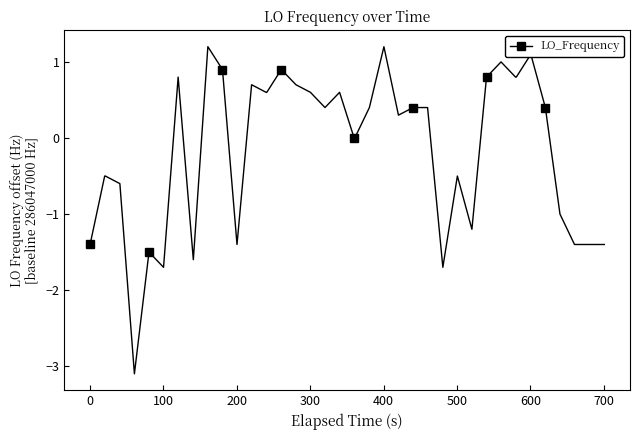

How many lines are shown in the chart?

1